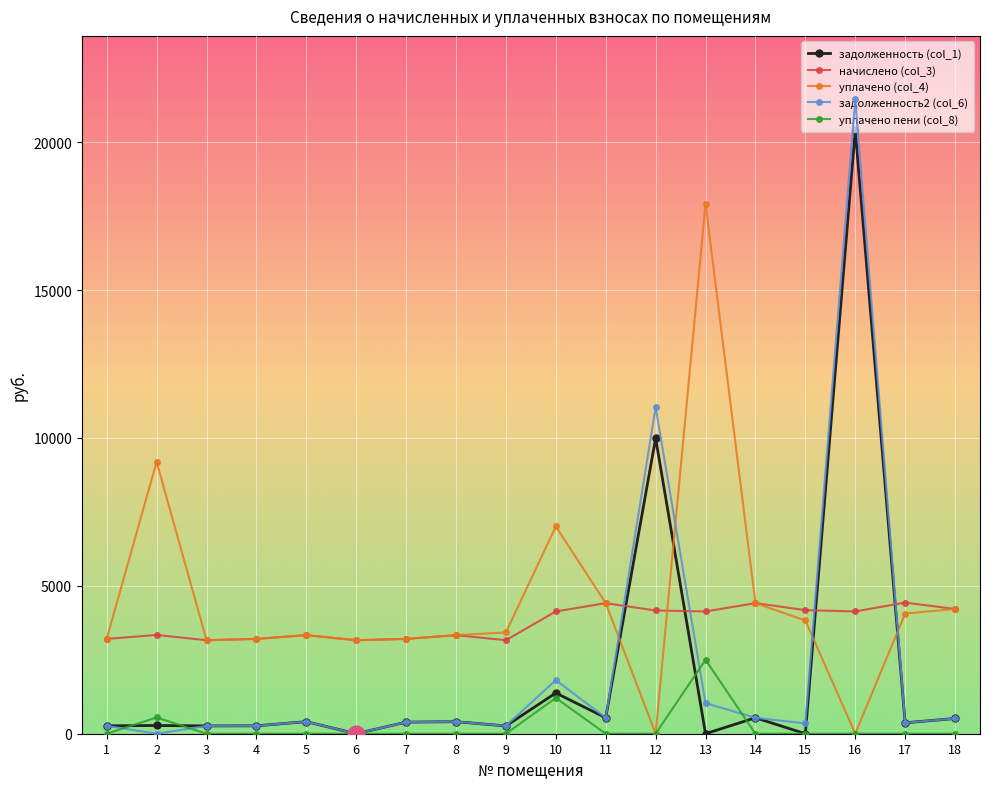

At which category is the sum across all series the highest?

16